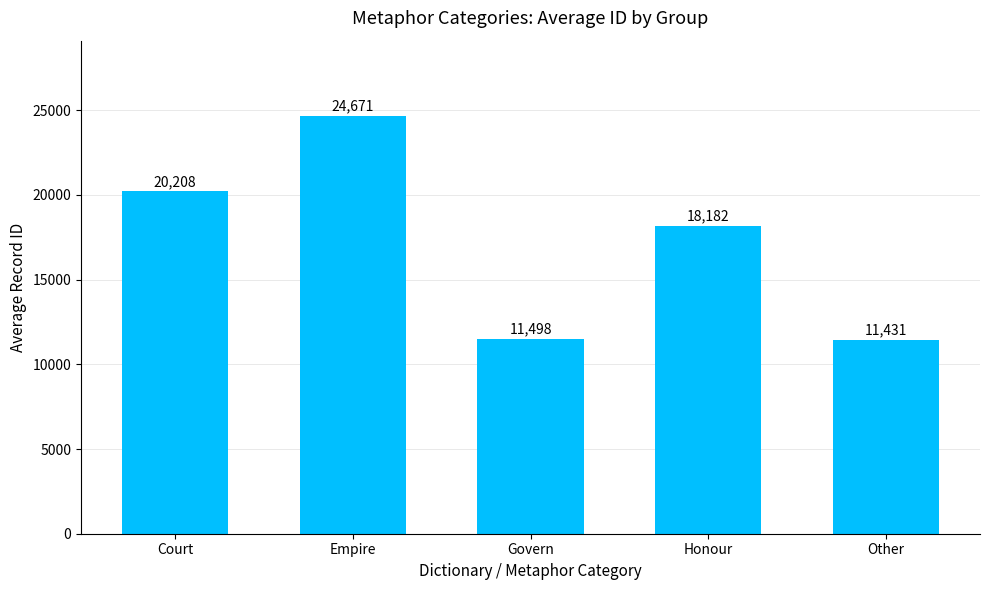

The value at Honour is 18181.5. True or false?

True